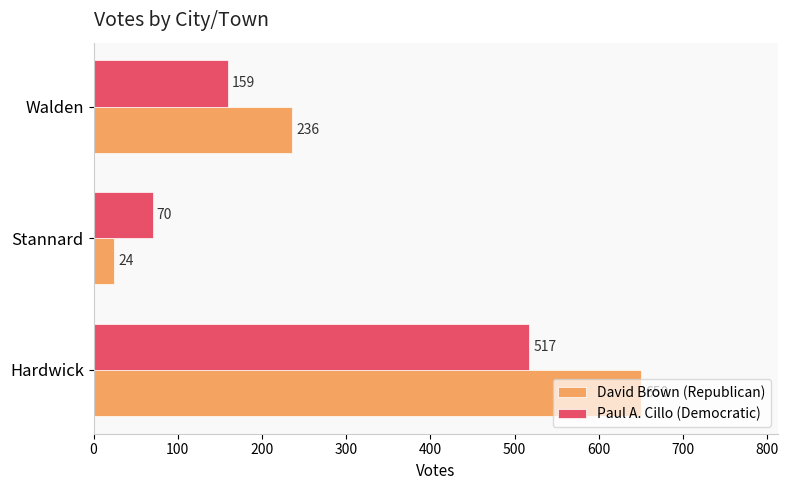

Which series has the largest range (max minus min)?

David Brown (Republican)